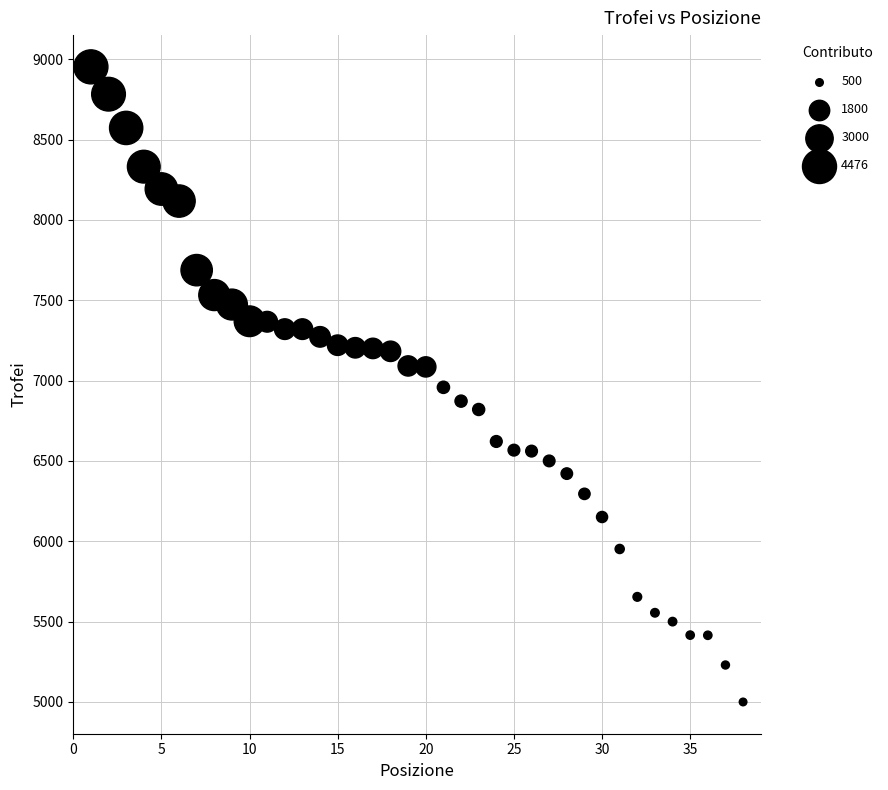

What is the range of X values (max minus min)?

37